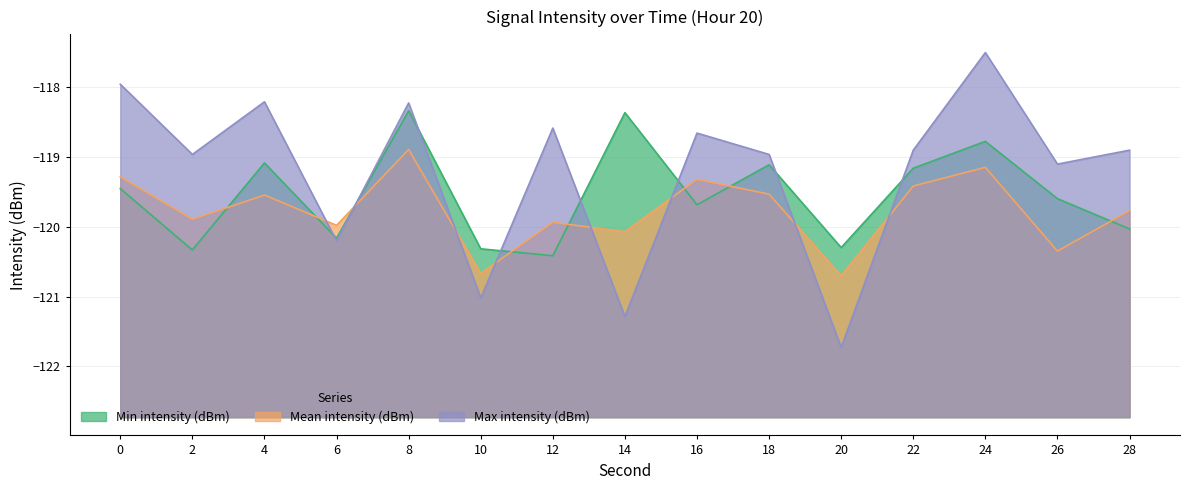

Which series has the widest spread of values?

Max intensity (dBm)